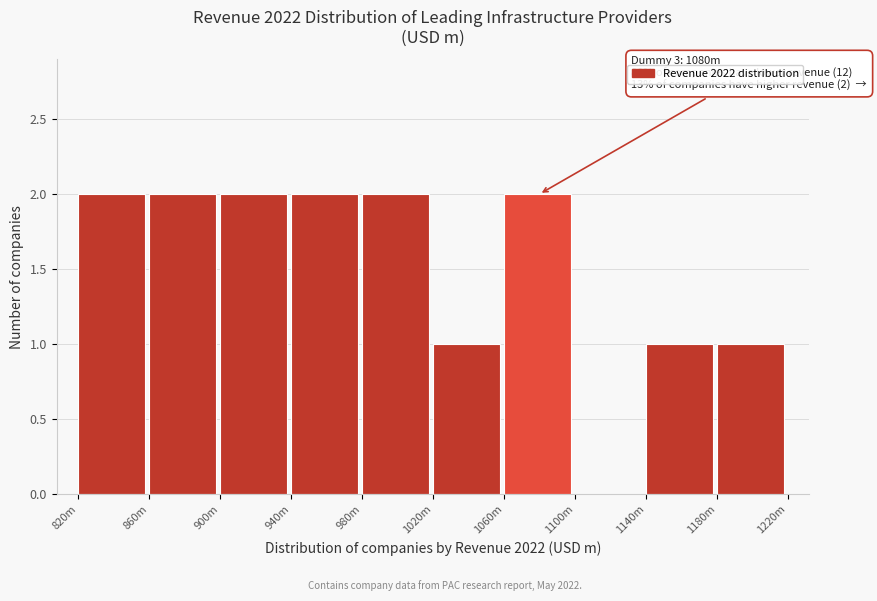

Reading left to right, extract all data points from this chart.

820m=2	860m=2	900m=2	940m=2	980m=2	1020m=1	1060m=2	1100m=0	1140m=1	1180m=1